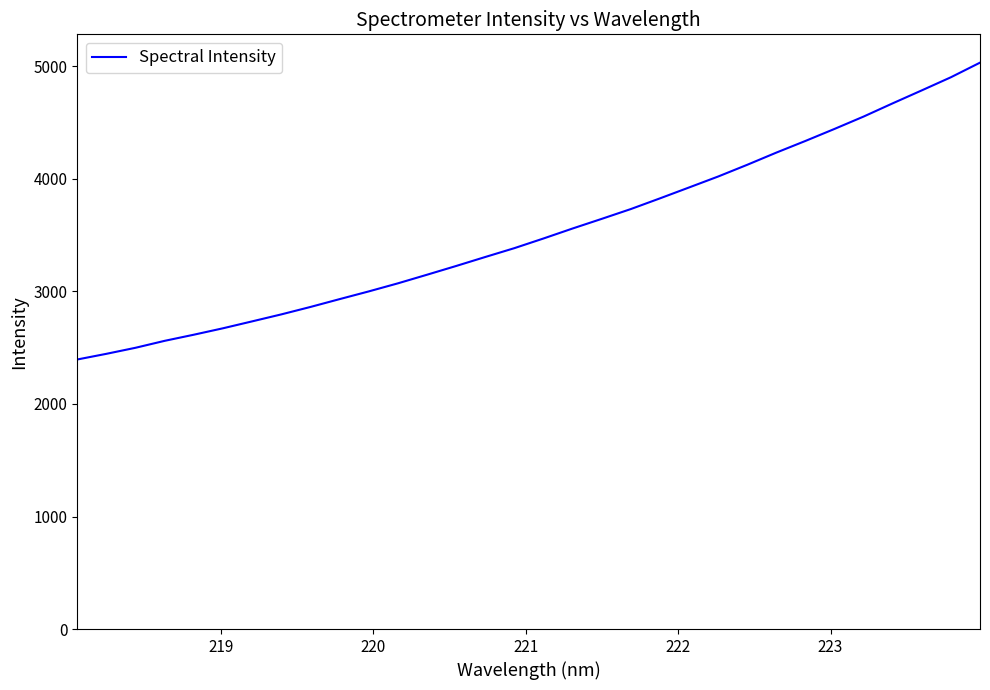

What is the smallest value displayed?

2395.6